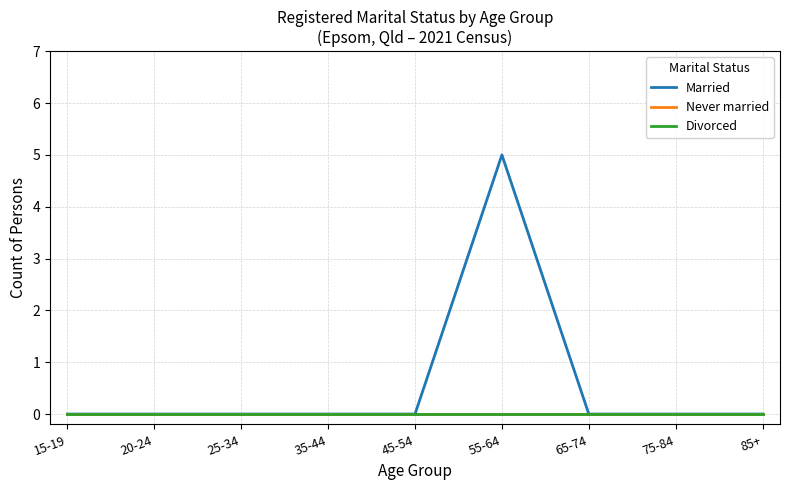

Does the chart display data point markers on the line(s)?

No